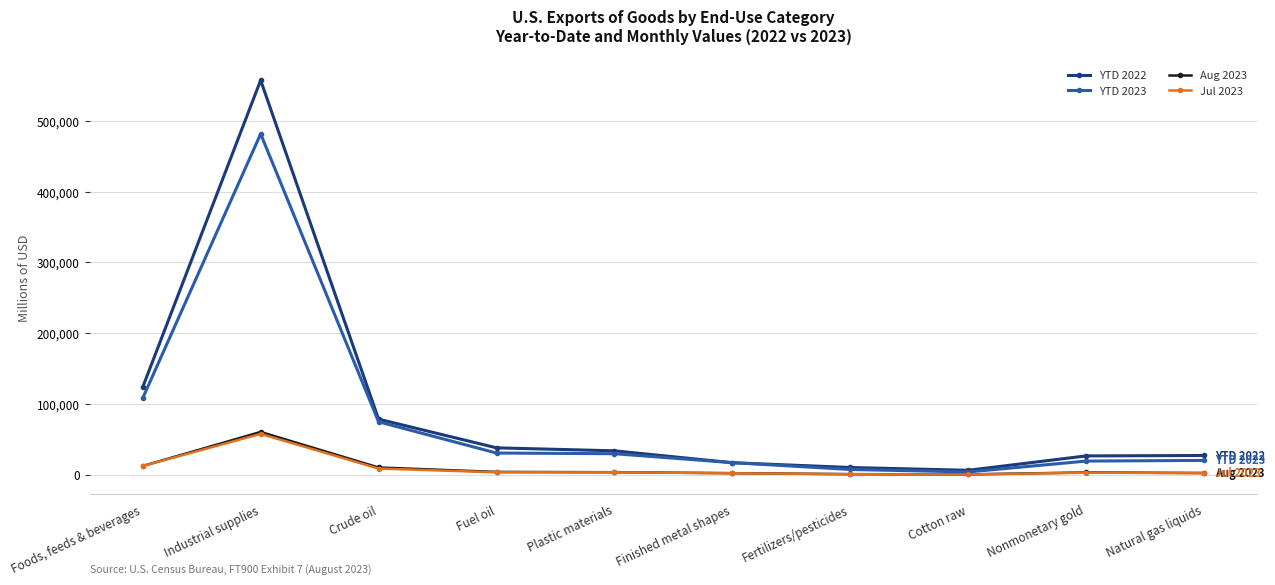

Is this an area chart (filled region under the line)?

No